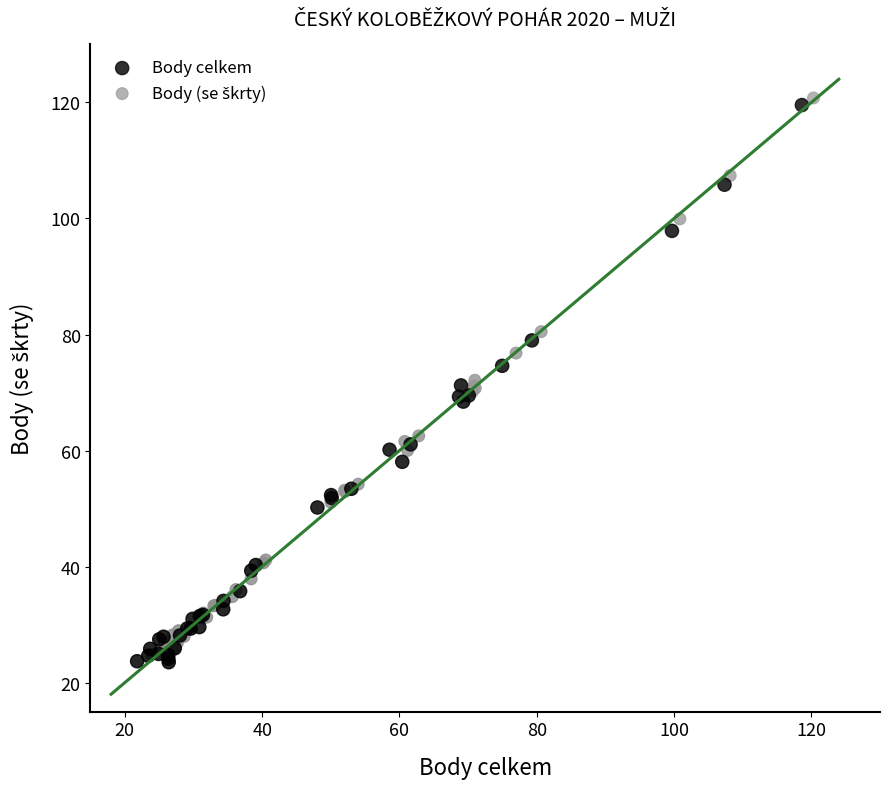

Which series reaches the minimum Y coordinate?

Body celkem